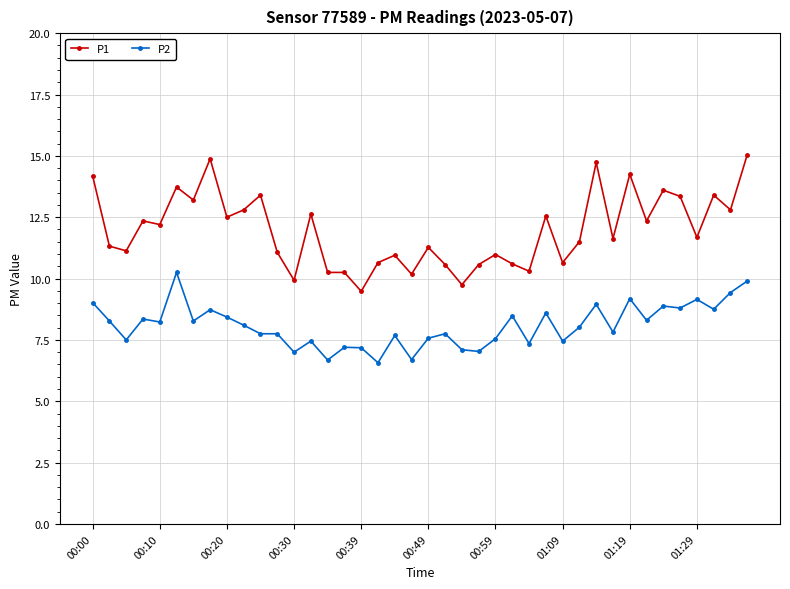

What is the value of the P1 point at the 22nd from the left?

10.6